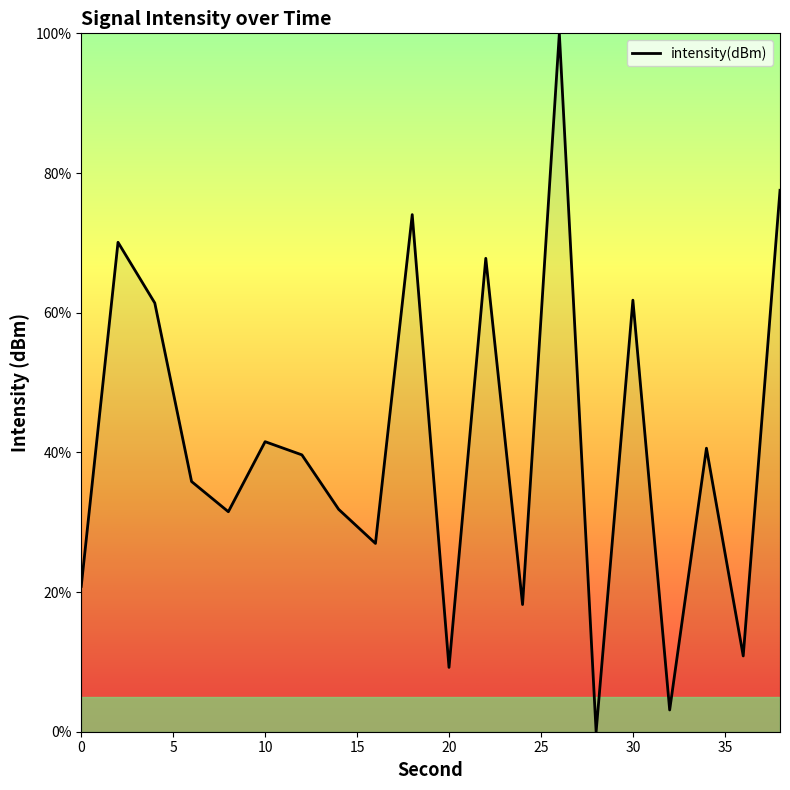

What is the difference between the maximum and minimum values?

100.0